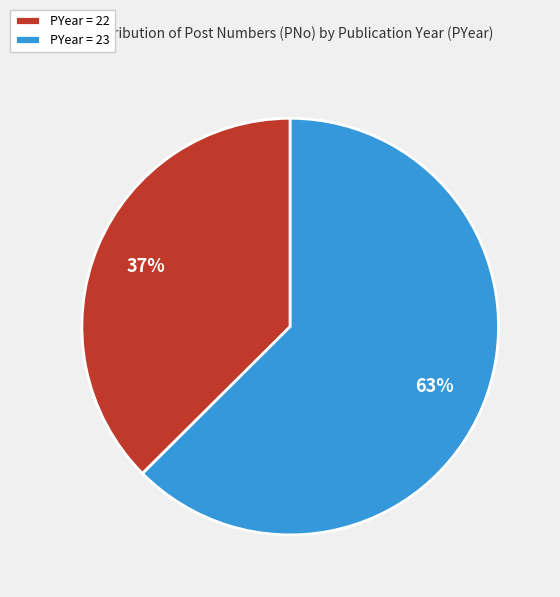

What is the smallest slice in the pie chart?

PYear = 22